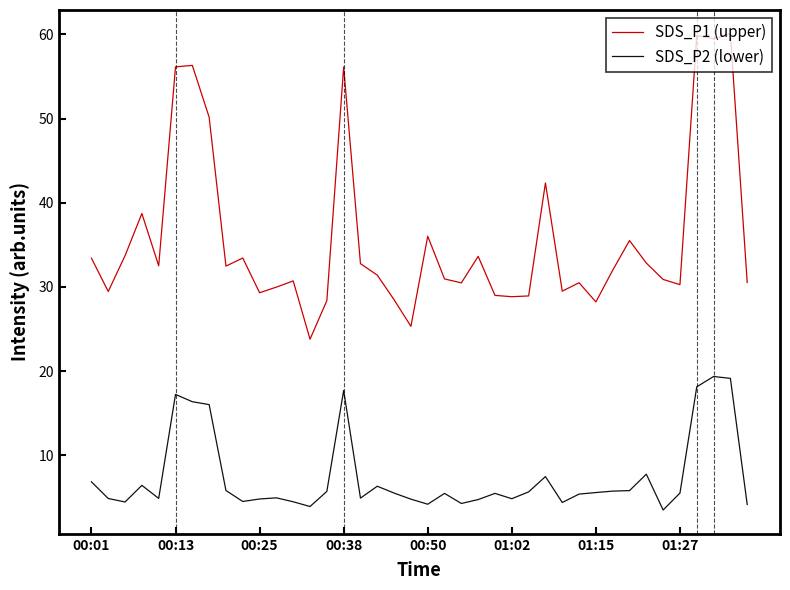

What is the lowest value of the SDS_P2 (lower) series?

3.5